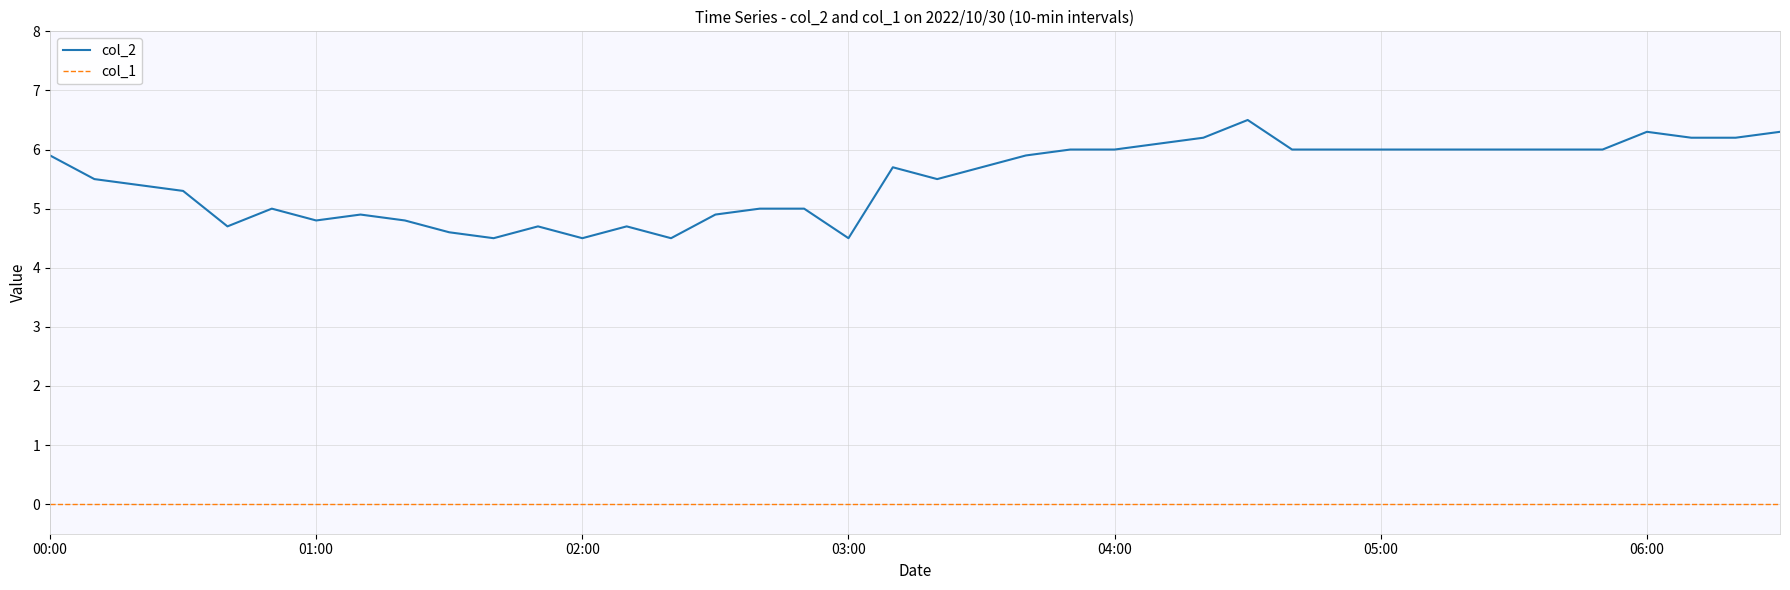

What is the maximum value shown in the chart?

6.5